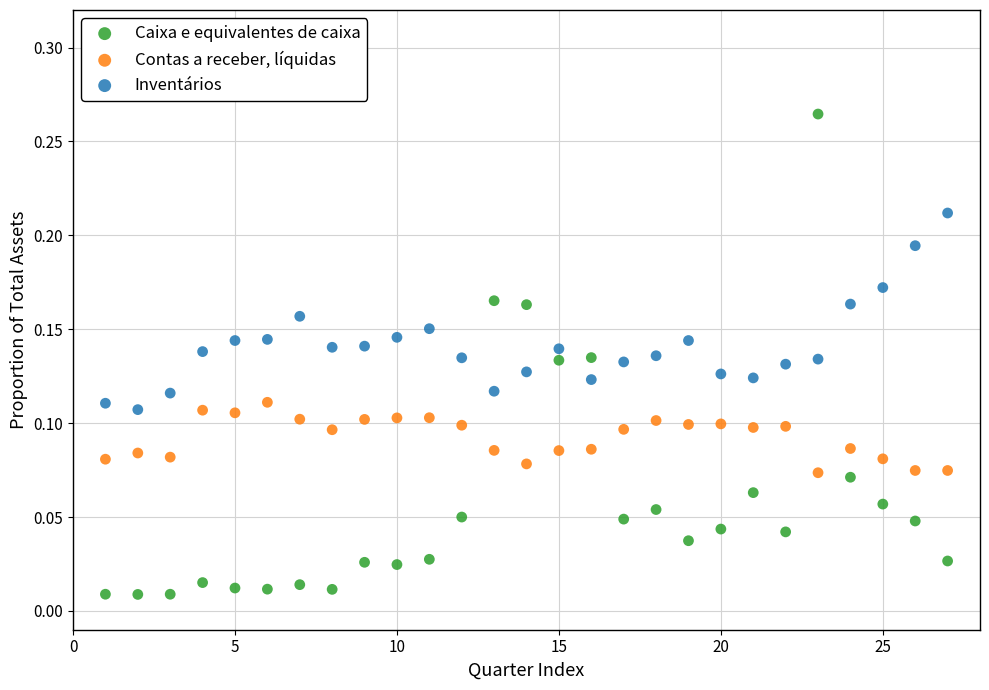

Which series reaches the maximum Y coordinate?

Caixa e equivalentes de caixa